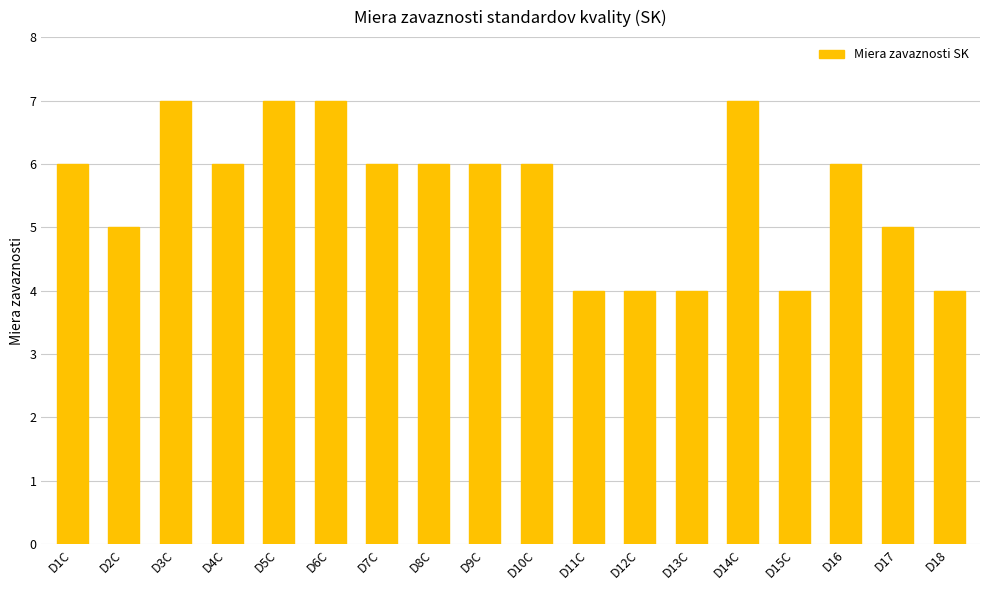

How many bars are there in total?

18